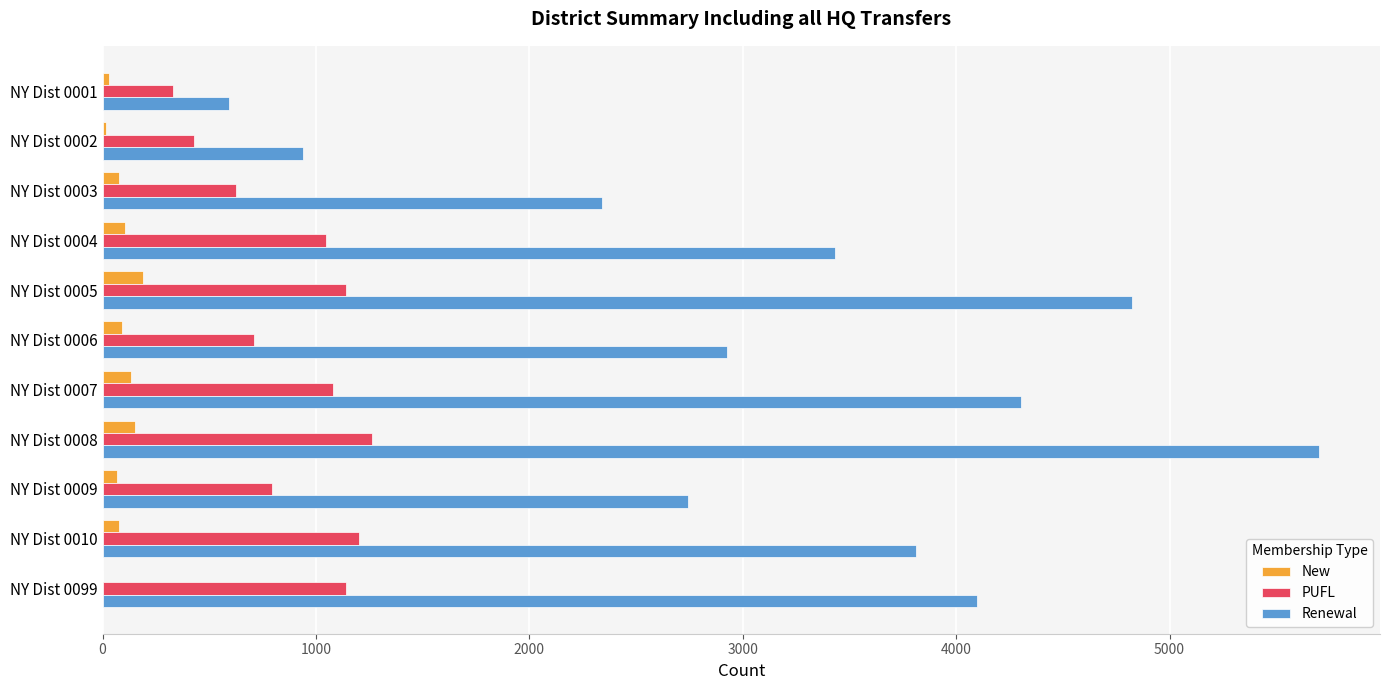

Which series changed the most between NY Dist 0002 and NY Dist 0004?

Renewal